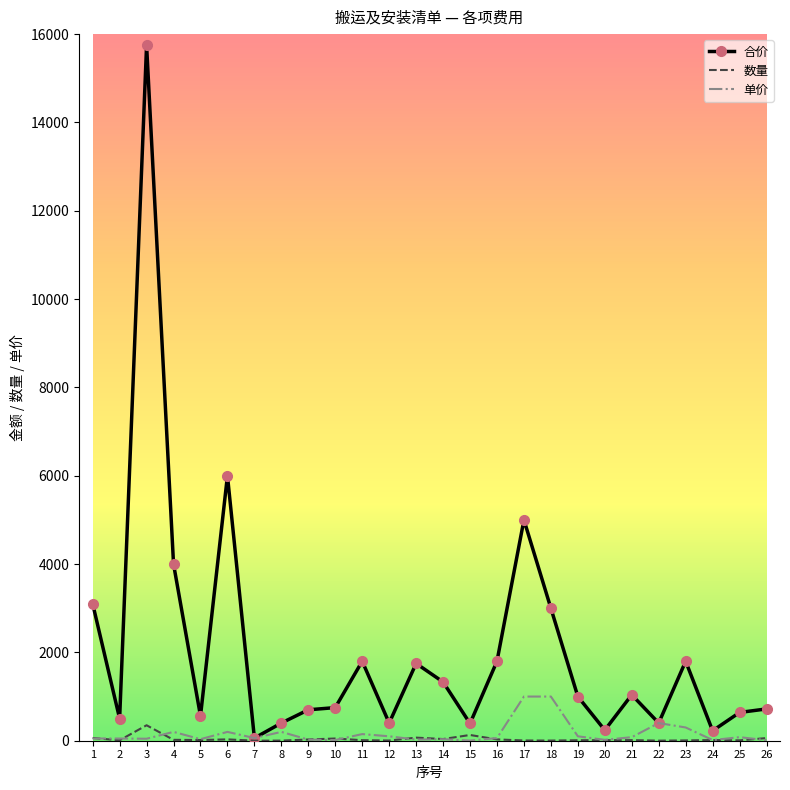

Which series changed the most between 17 and 26?

合价